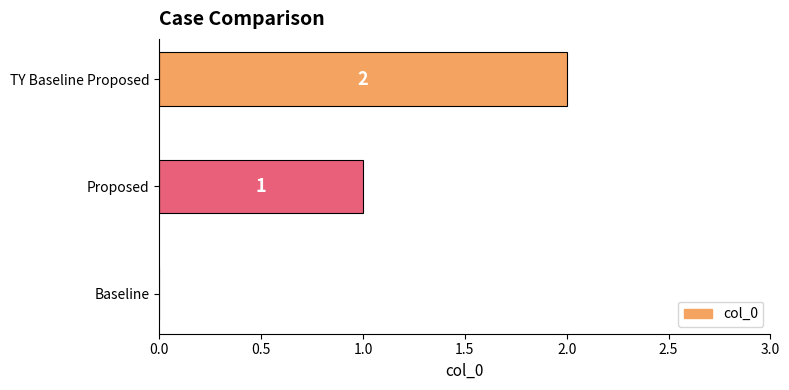

What is the ratio of the value at TY Baseline Proposed to the value at Proposed?

2.0